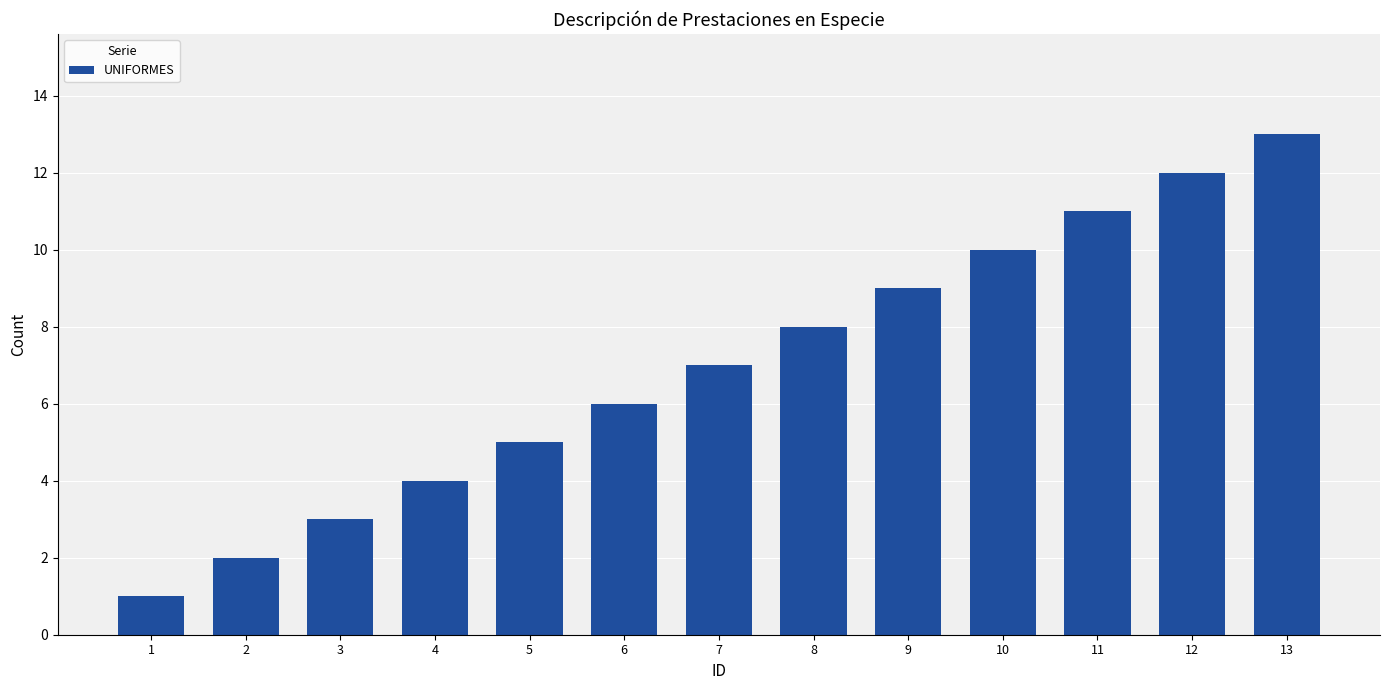

Which label corresponds to the largest value in the chart?

13